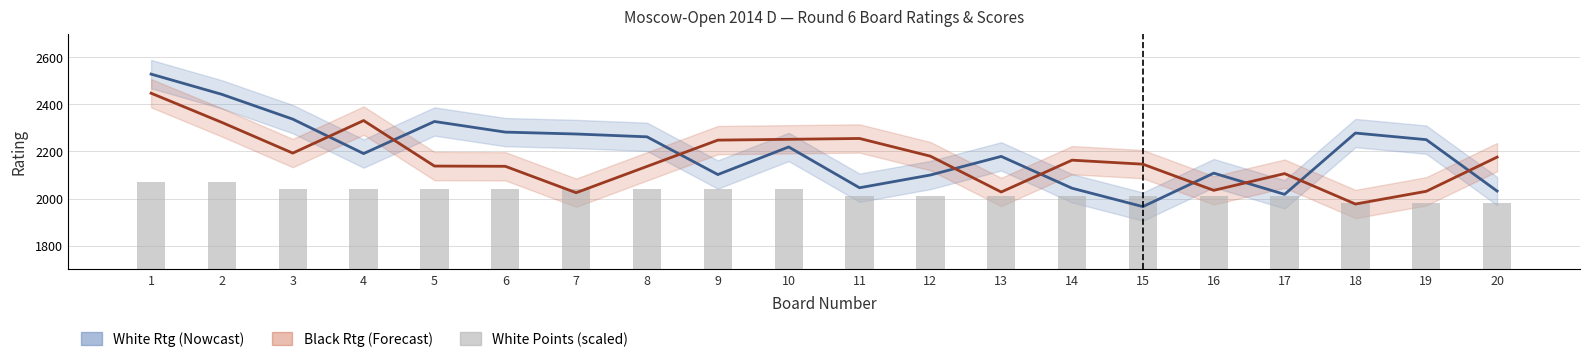

Rank the categories by Black Rating (Forecast) value from lowest to highest.

18, 7, 13, 19, 16, 17, 8, 6, 5, 15, 14, 20, 12, 3, 9, 10, 11, 2, 4, 1